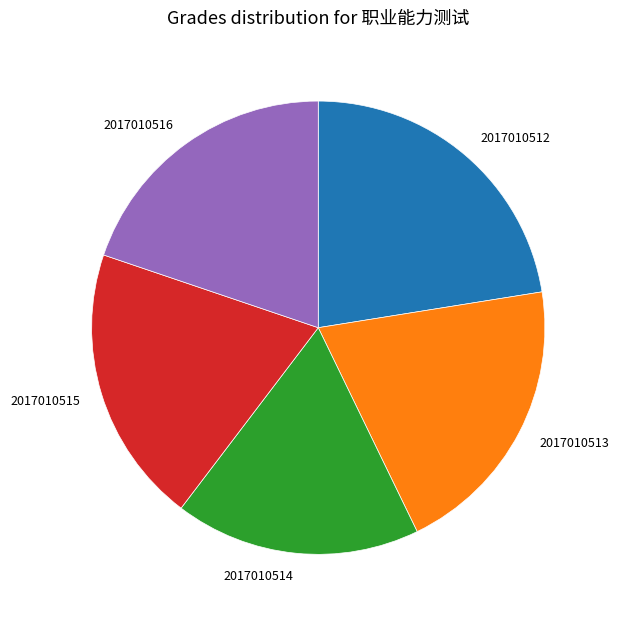

The 2017010512 slice represents 22% of the pie. True or false?

True